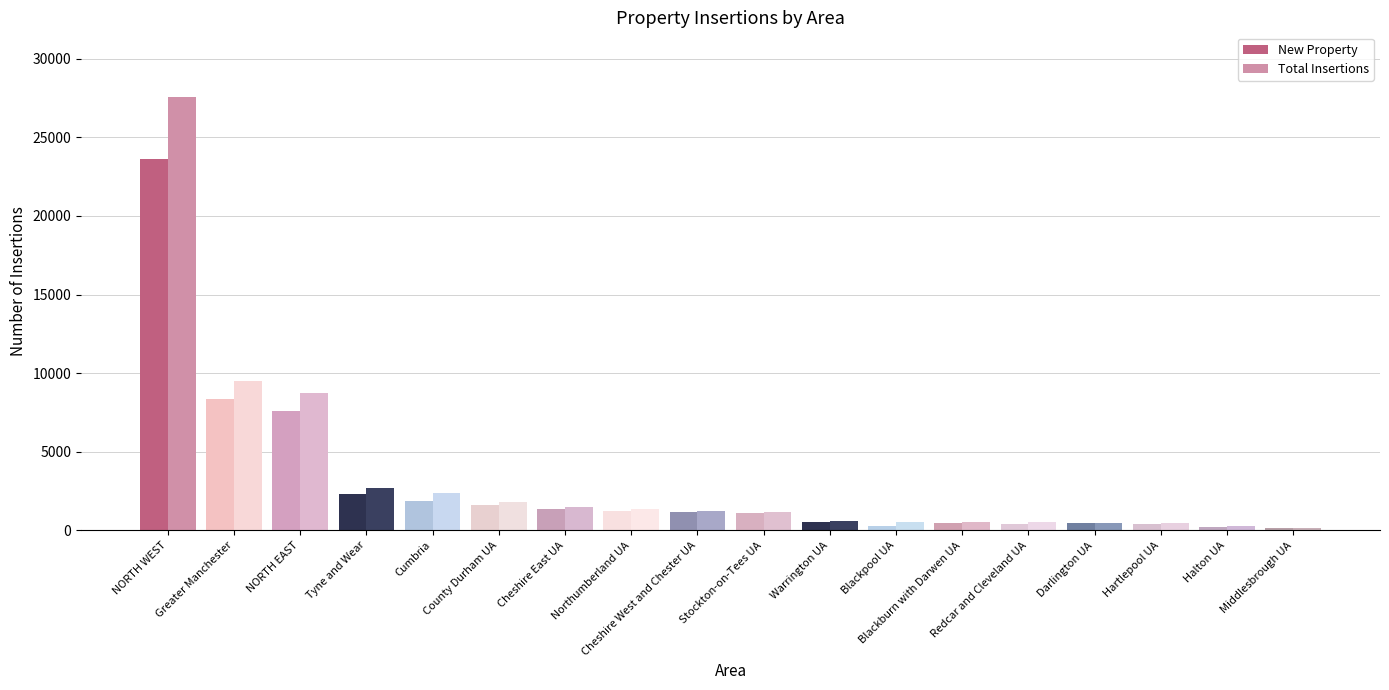

True or false: New Property has a value of 380 at Redcar and Cleveland UA.

True